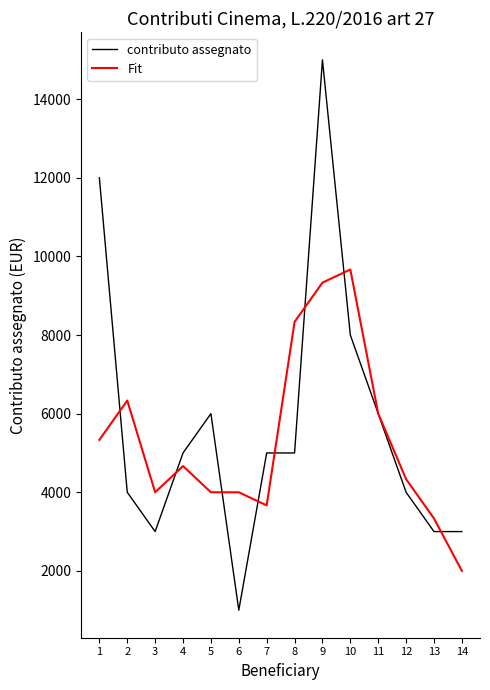

What is the maximum value shown in the chart?

15000.0